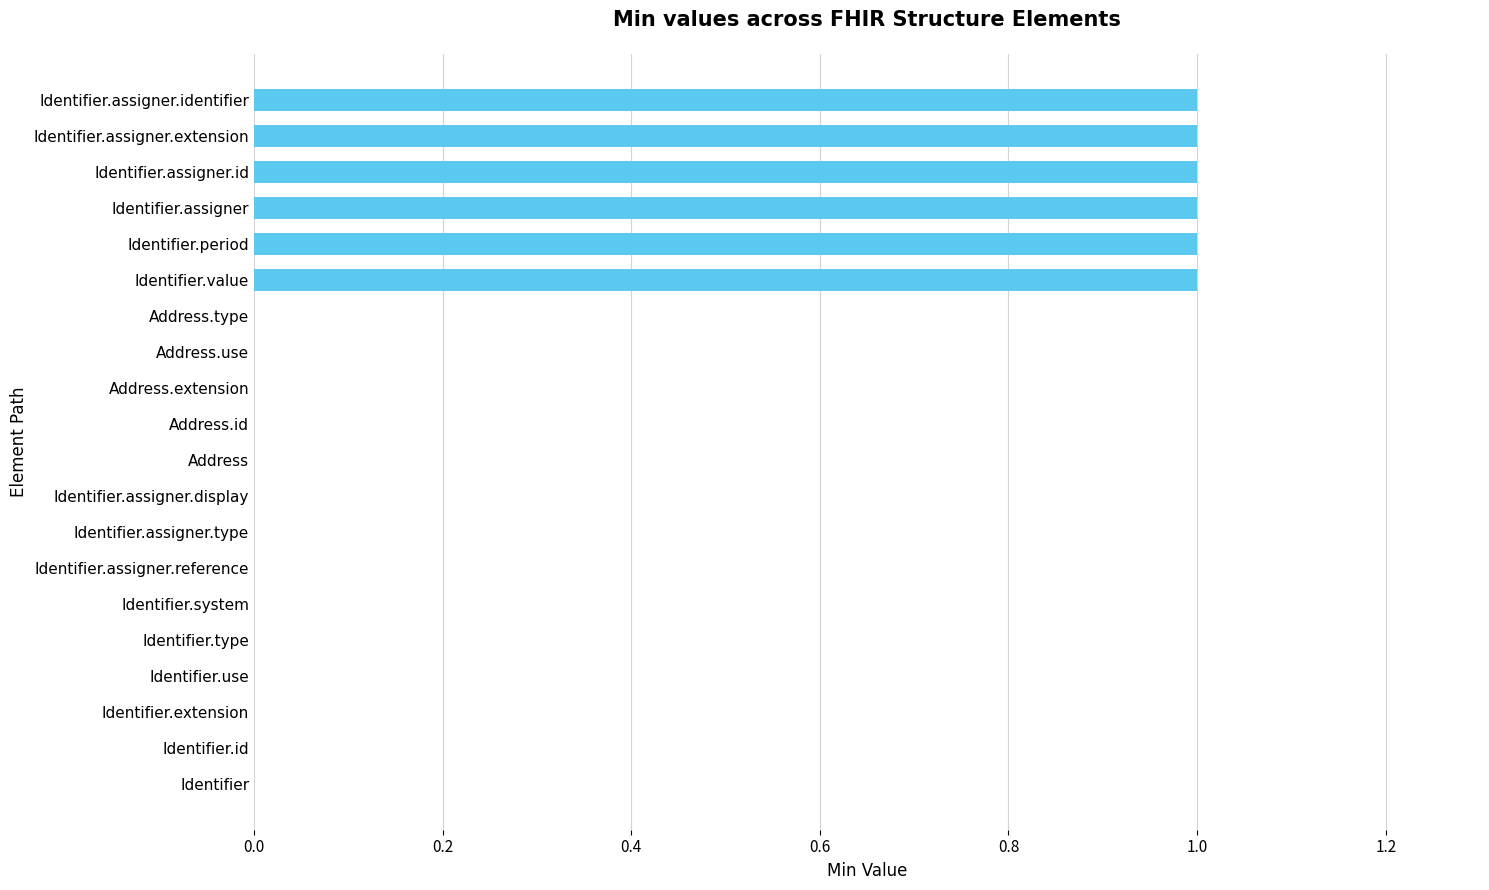

Reading bottom to top, extract all data points from this chart.

Identifier=0	Identifier.id=0	Identifier.extension=0	Identifier.use=0	Identifier.type=0	Identifier.system=0	Identifier.assigner.reference=0	Identifier.assigner.type=0	Identifier.assigner.display=0	Address=0	Address.id=0	Address.extension=0	Address.use=0	Address.type=0	Identifier.value=1	Identifier.period=1	Identifier.assigner=1	Identifier.assigner.id=1	Identifier.assigner.extension=1	Identifier.assigner.identifier=1